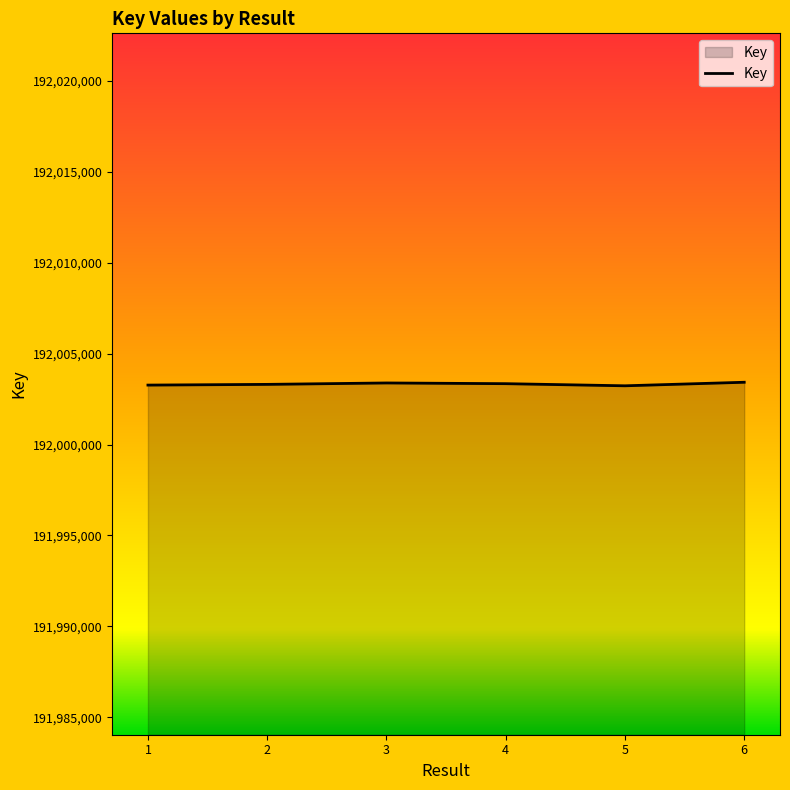

True or false: the data has more than 0 interior local peaks.

True